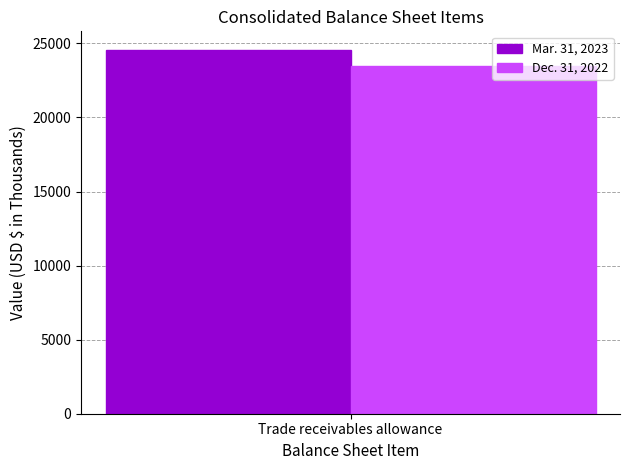

Is it true that Mar. 31, 2023 equals 7968 at Trade receivables allowance?

False